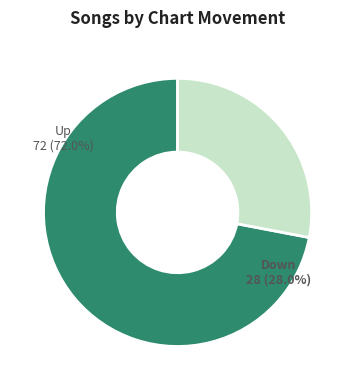

How much of the chart is everything except up?

28.0%